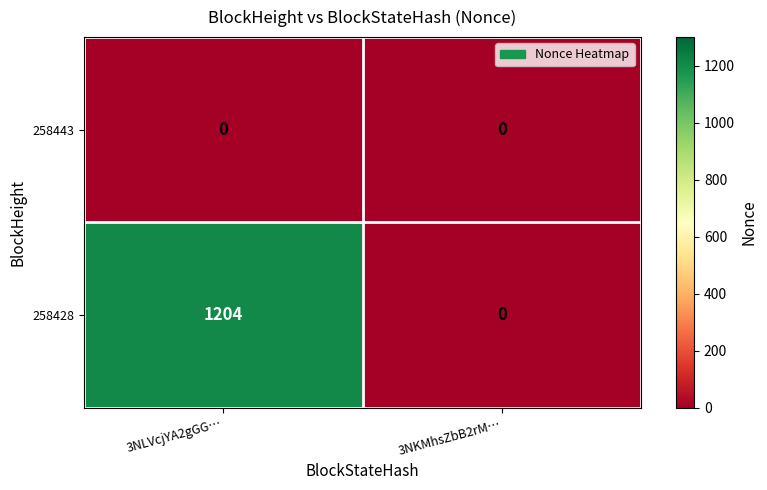

At how many categories does at least one series exceed 61?

1